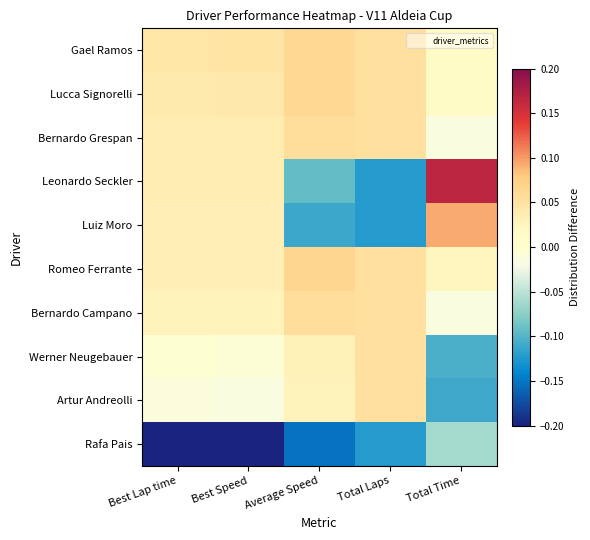

At how many categories does at least one series exceed 0?

5